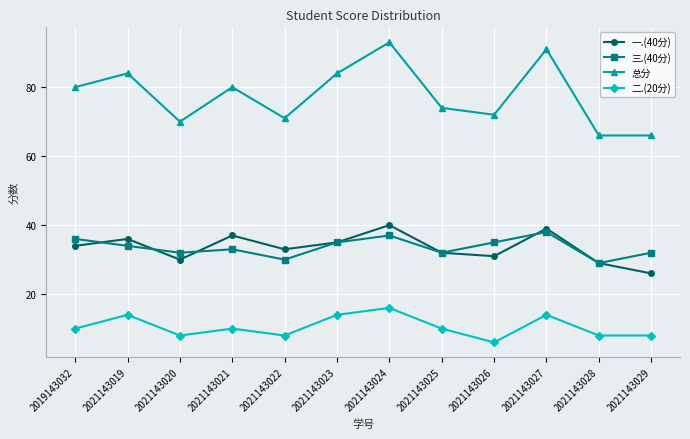

What is the spread (max minus min) of values at 2021143026?

66